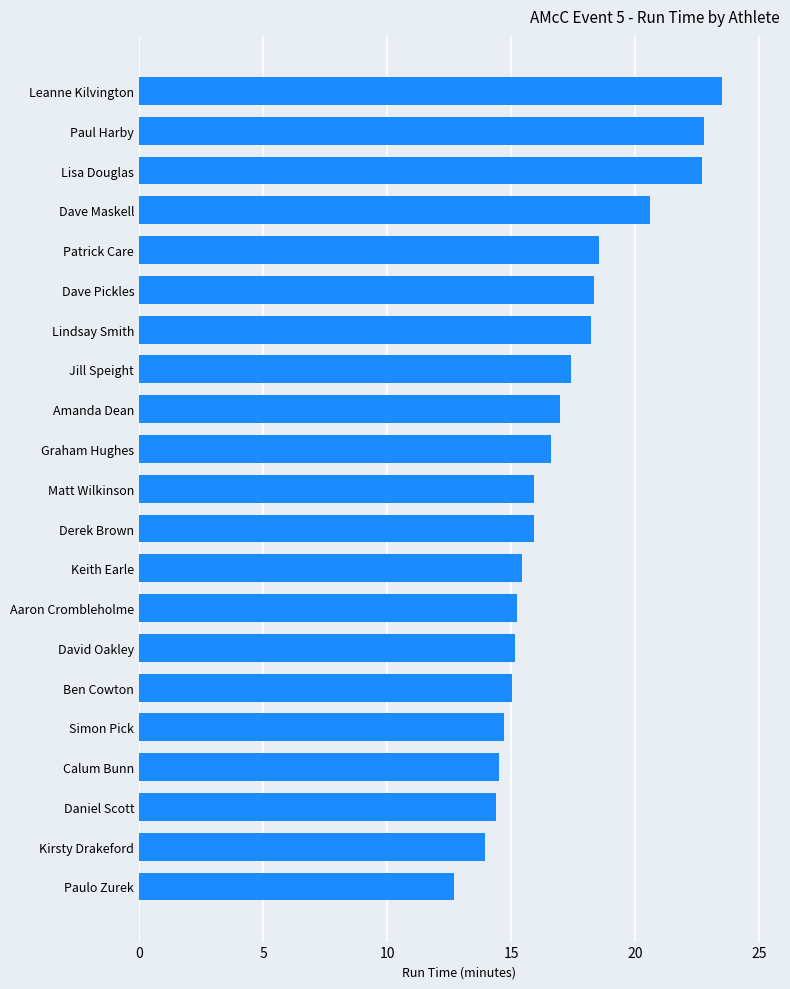

Approximately how many times larger is the value at Daniel Scott compared to Graham Hughes?

0.9